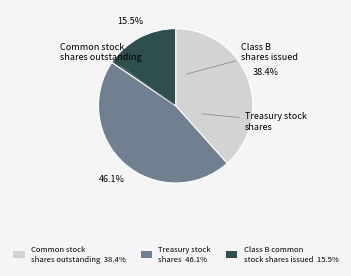

Is there a majority slice in this chart?

No